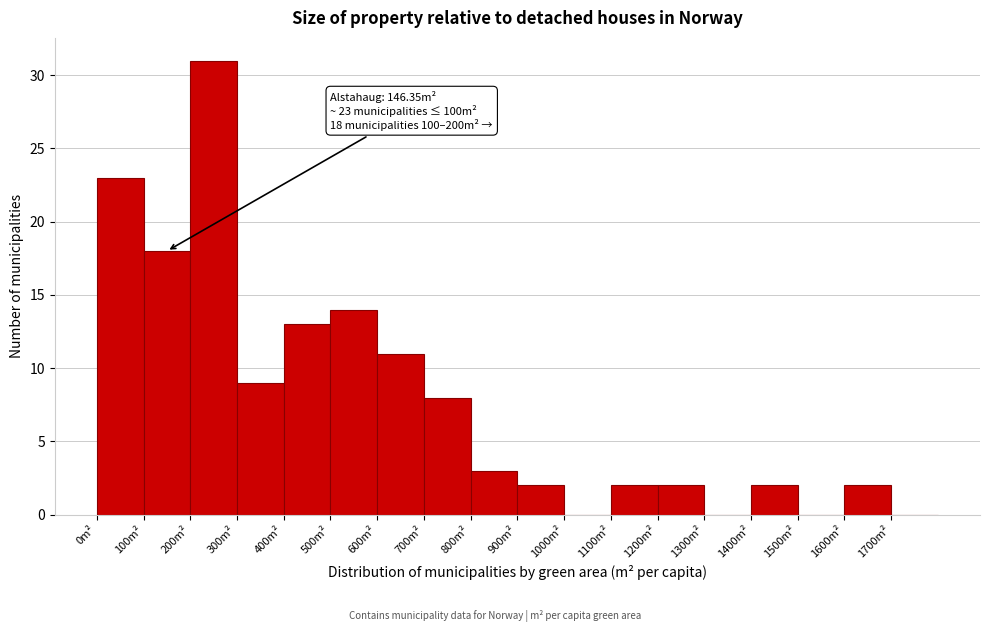

Which range on the x-axis has the tallest bar?

200 to 300